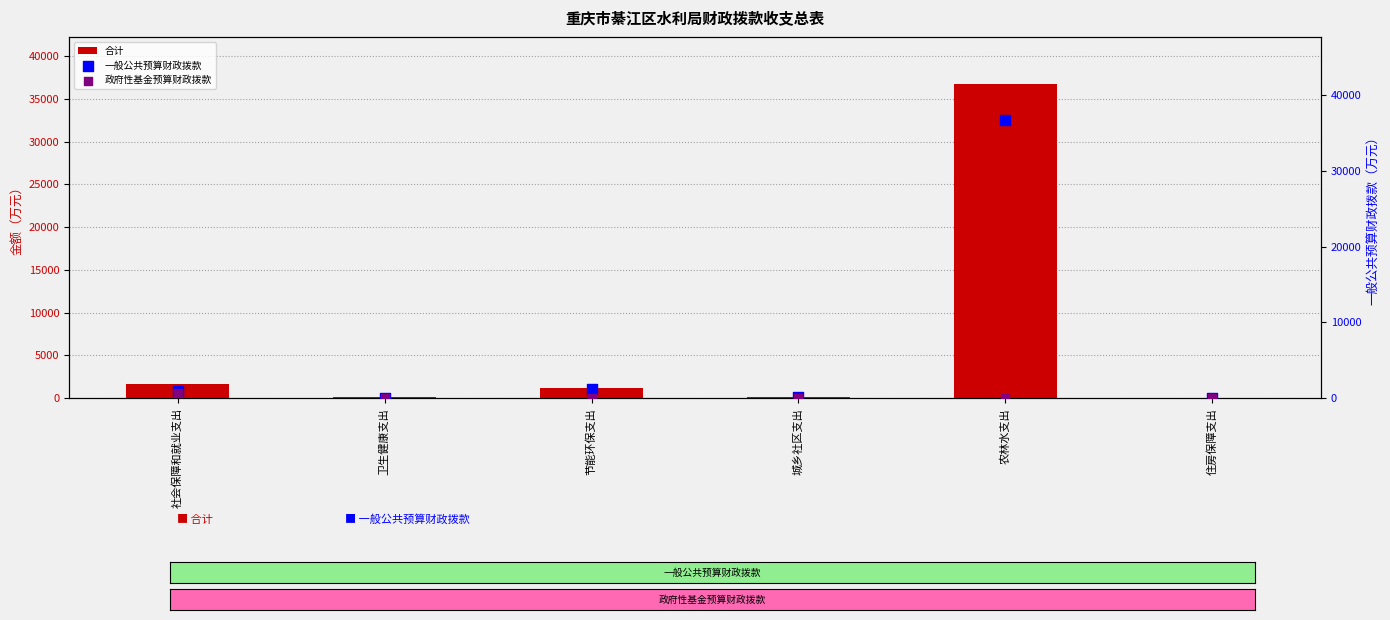

Is the value of 政府性基金预算财政拨款 at 农林水支出 greater than the value of 合计 at 节能环保支出?

No